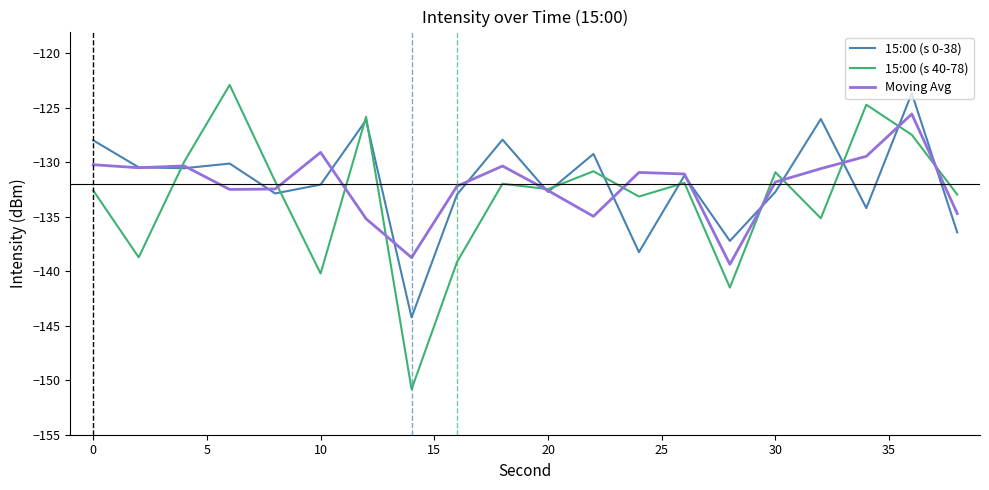

What is the maximum value shown in the chart?

-122.9